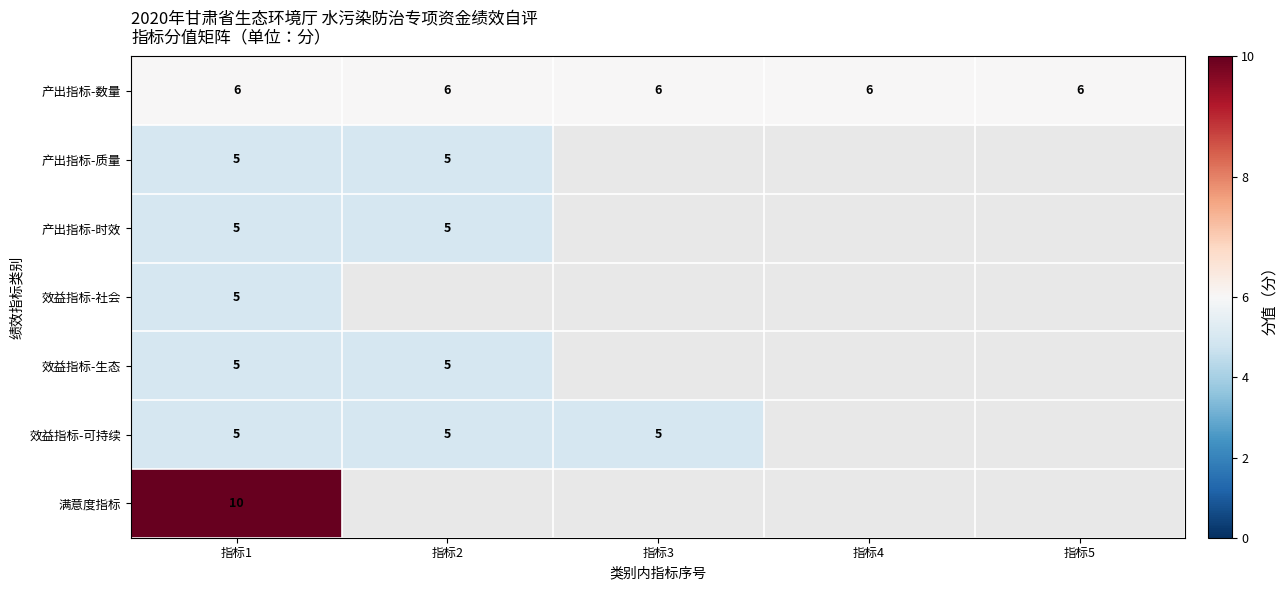

Read the 产出指标-数量 value at 指标2.

6